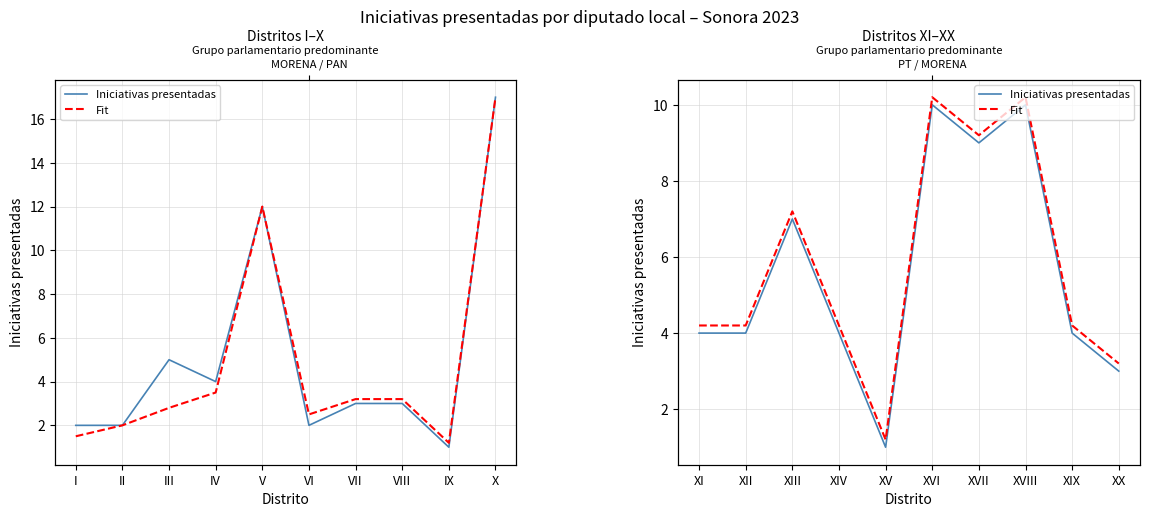

What is the difference between the second highest and second lowest values in the Fit series?

7.0